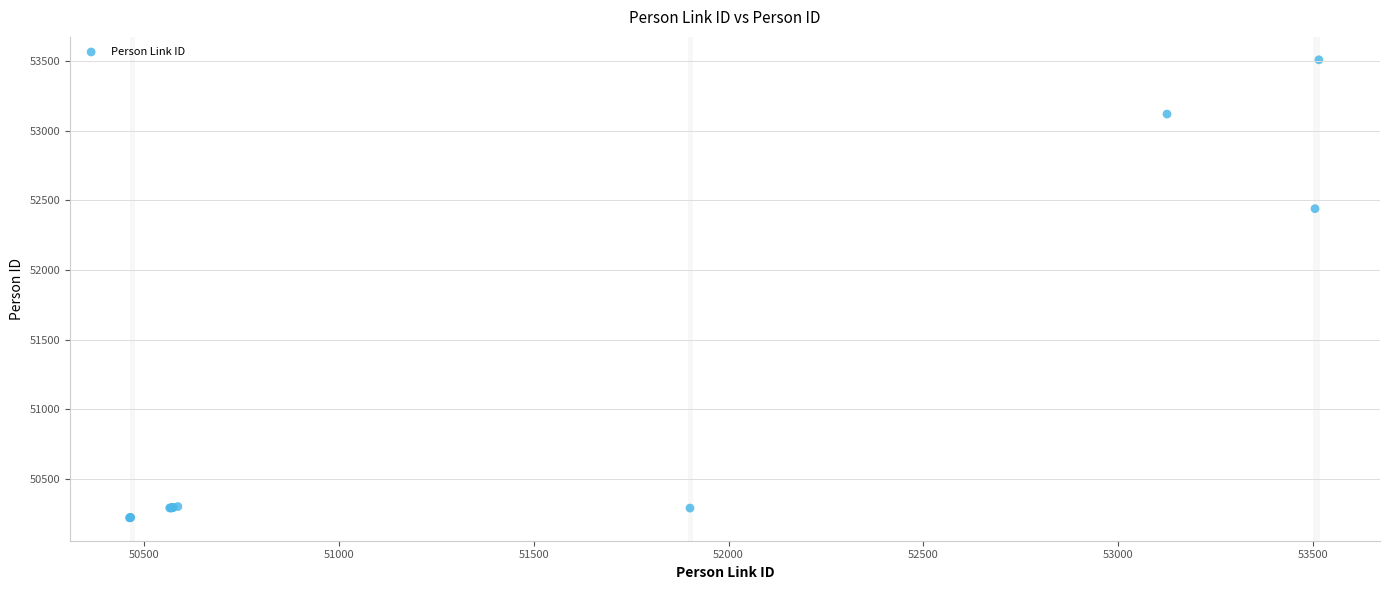

What Y value in the scatter plot is closest to 51865?

52441